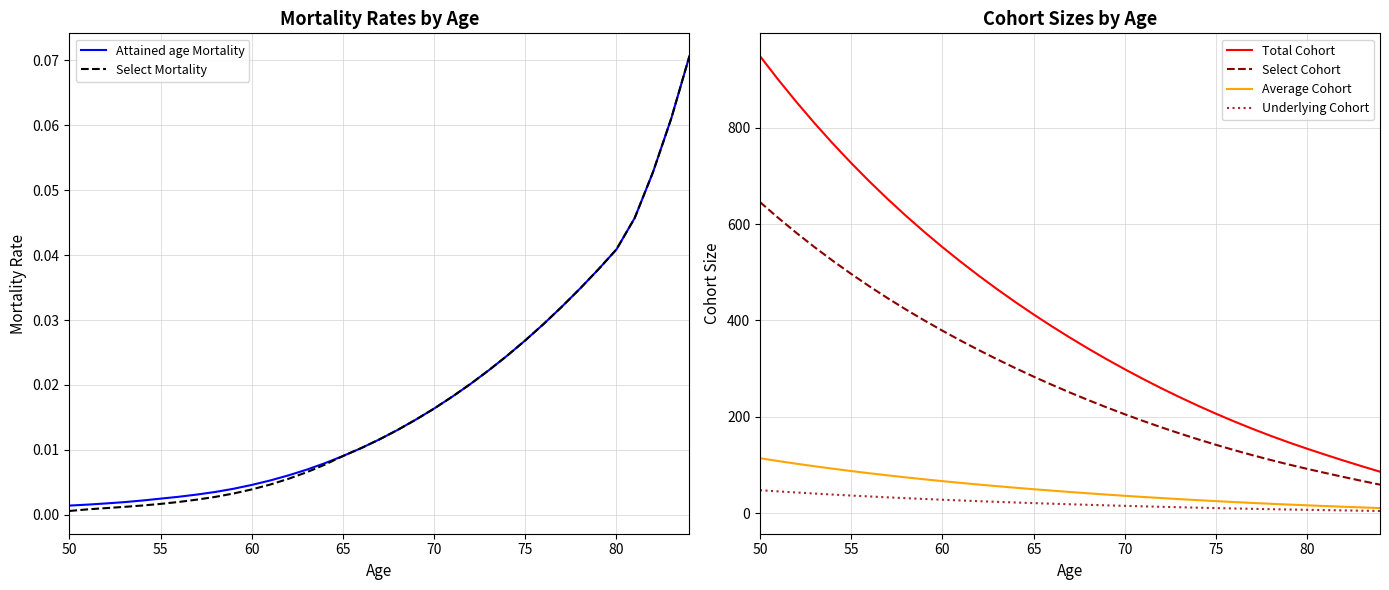

At which category is the sum across all series the highest?

50